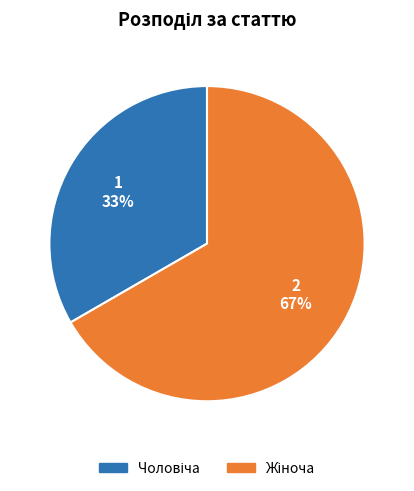

To the nearest percent, what is the average slice percentage?

50%